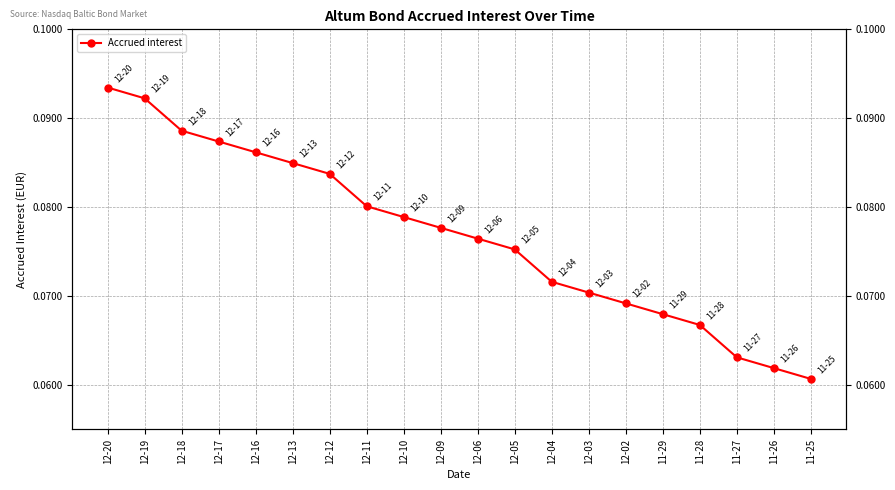

Which has a higher value, 11-25 or 12-04?

12-04